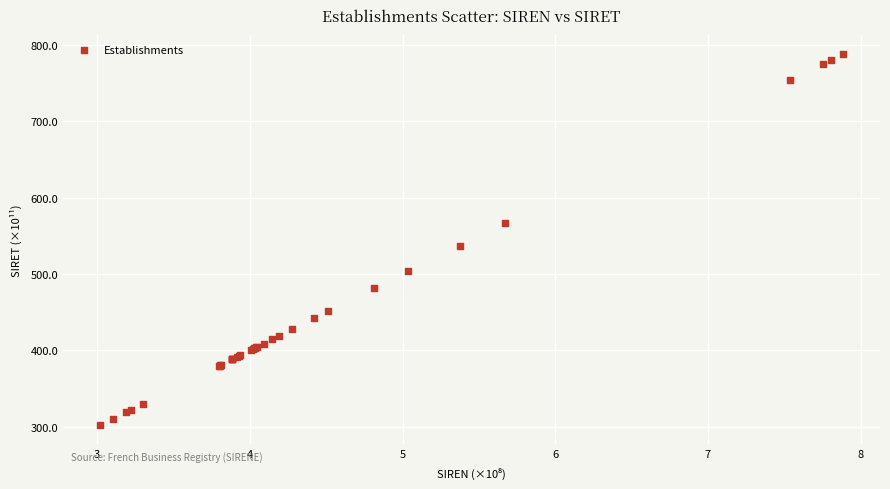

What Y value in the scatter plot is closest to 545?

537.4